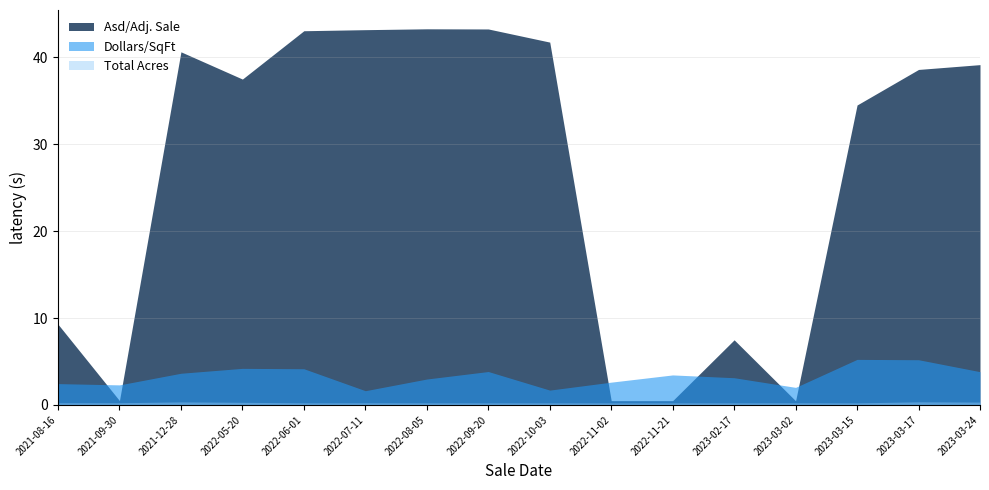

Which series has the largest total across all categories?

Asd/Adj. Sale